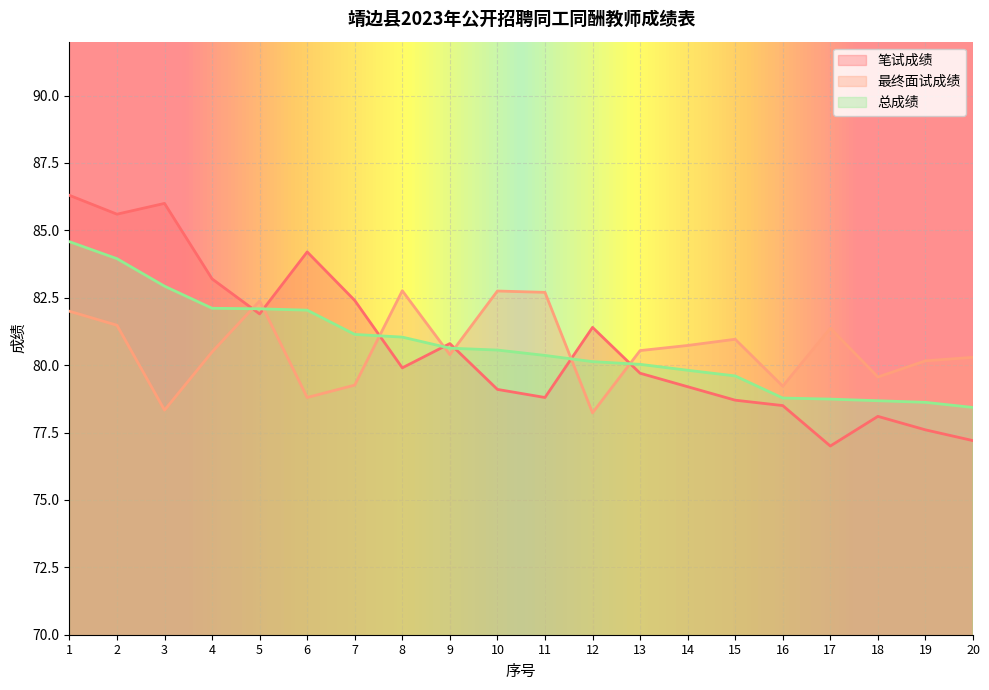

List the series in order of their overall mean, highest first.

笔试成绩, 总成绩, 最终面试成绩